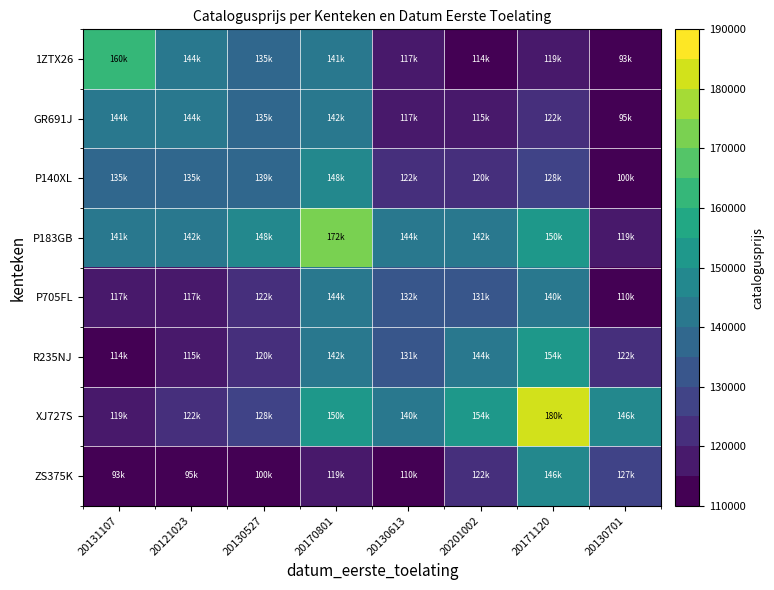

List the series in order of their peak value, highest first.

XJ727S, P183GB, 1ZTX26, R235NJ, P140XL, ZS375K, GR691J, P705FL